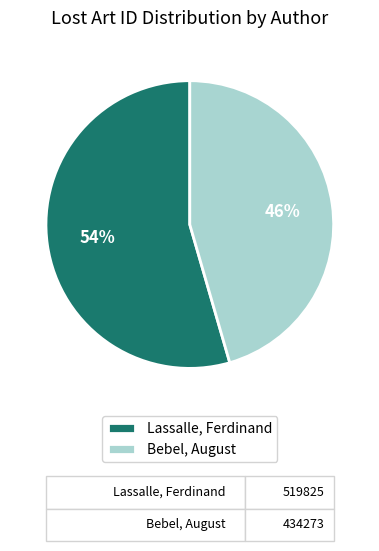

To the nearest percent, what percentage of the pie is Lassalle, Ferdinand?

54%